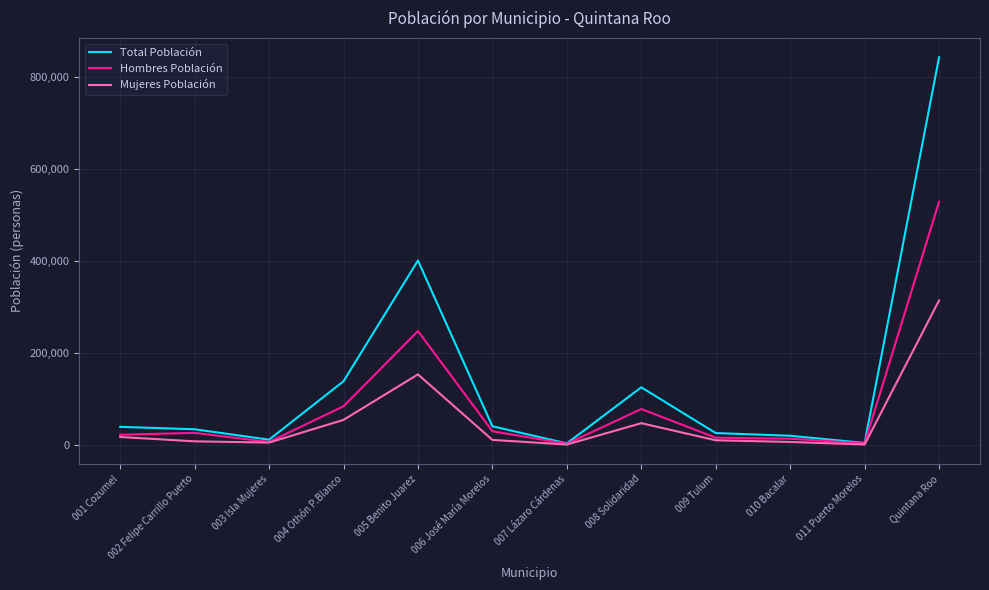

How many lines are shown in the chart?

3